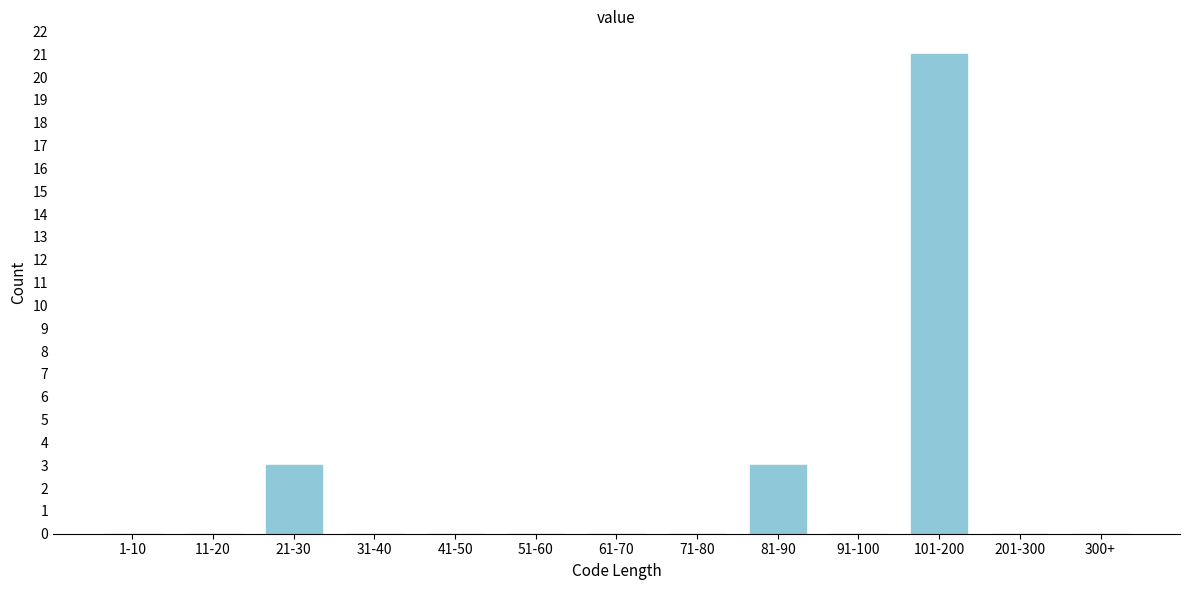

Reading left to right, transcribe all the data shown in this chart.

1-10=0	11-20=0	21-30=3	31-40=0	41-50=0	51-60=0	61-70=0	71-80=0	81-90=3	91-100=0	101-200=21	201-300=0	300+=0